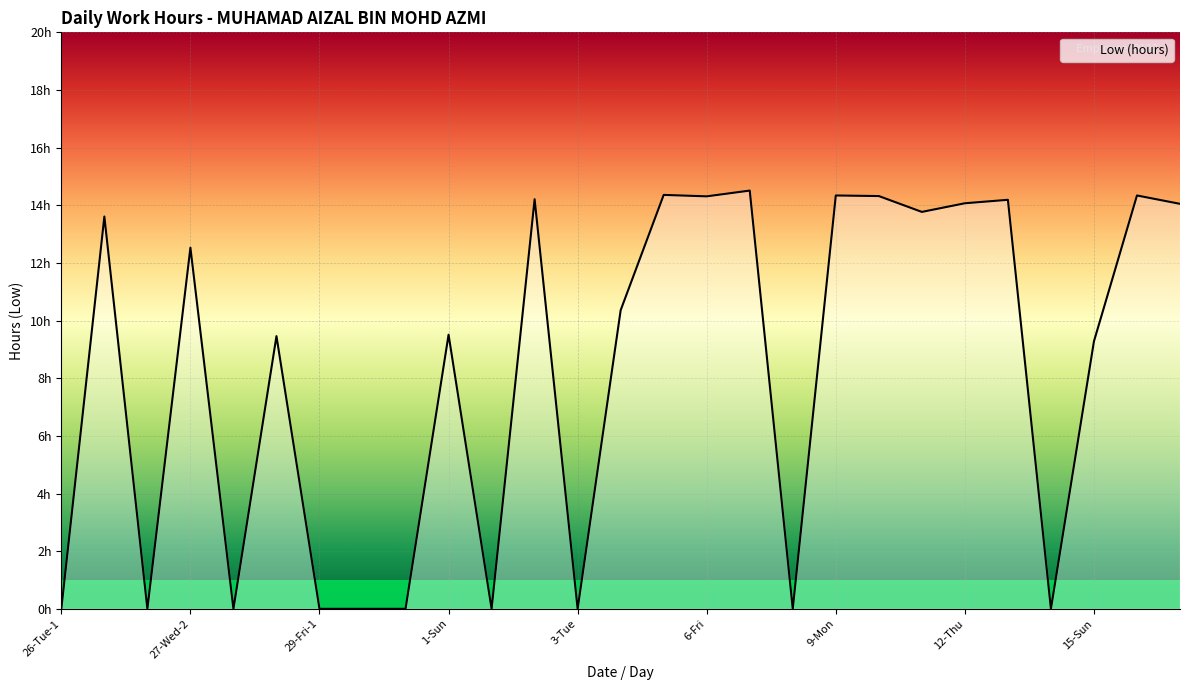

Is this an area chart (filled region under the line)?

Yes